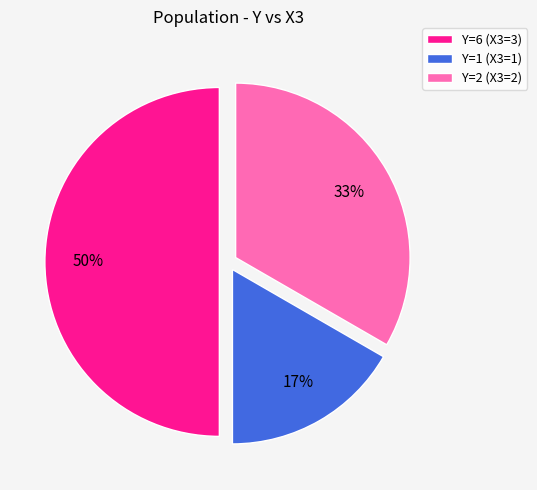

To the nearest percent, what percentage of the pie is Y=1 (X3=1)?

17%